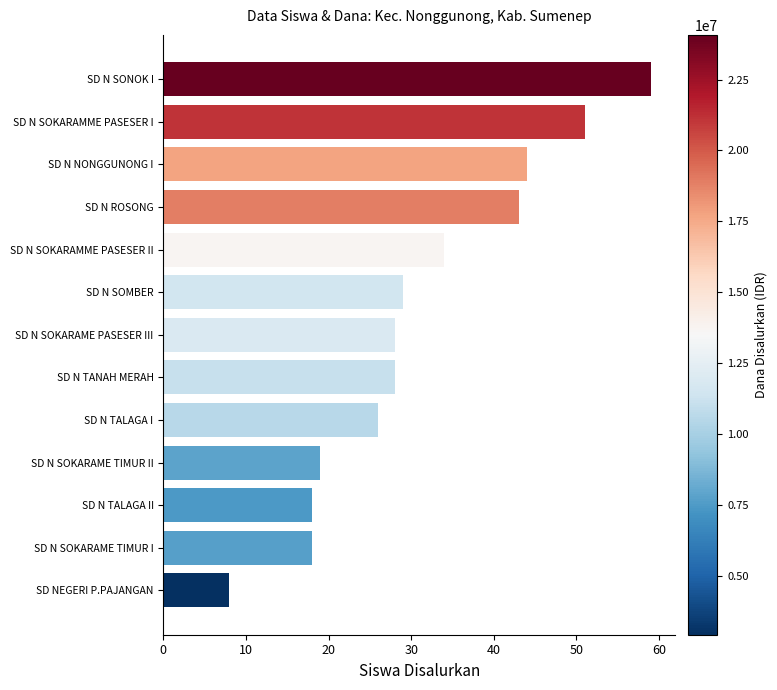

What is the minimum value shown in the chart?

8